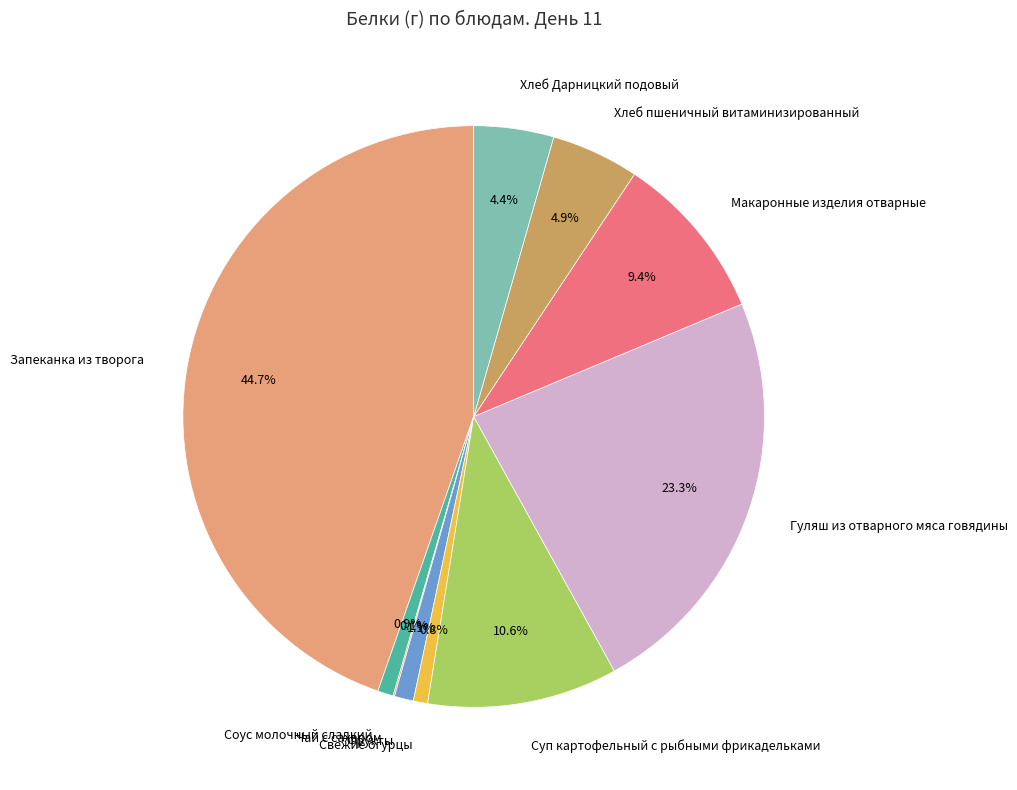

Which slice is the largest?

Запеканка из творога